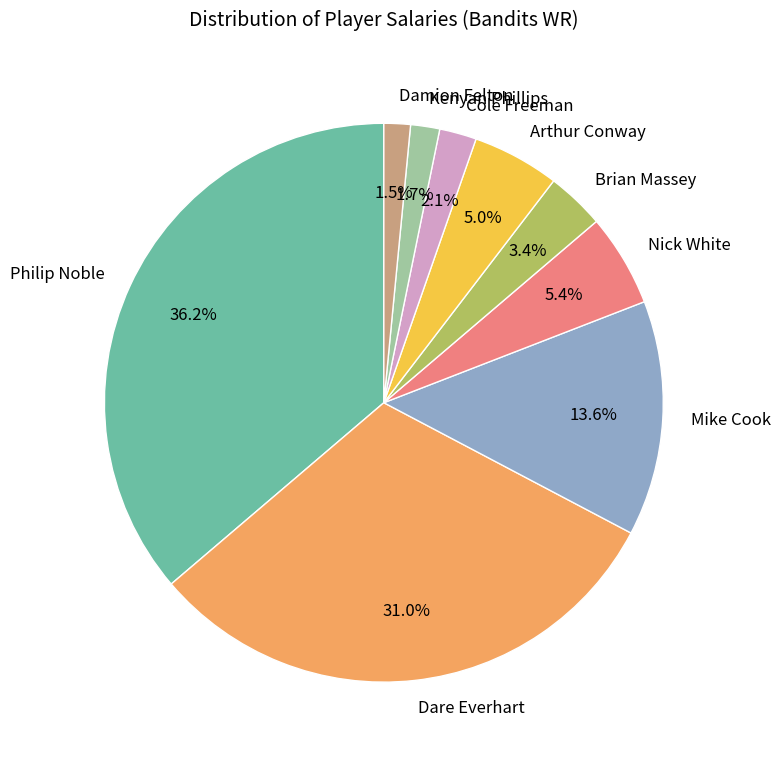

Is Nick White the majority of the pie?

No